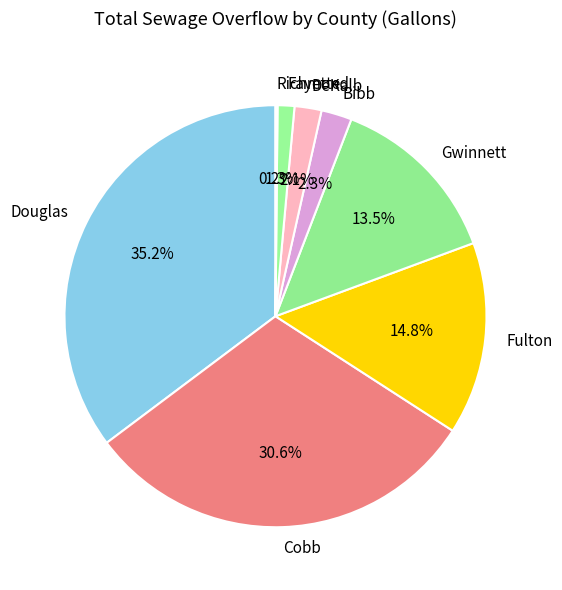

Is Gwinnett the majority of the pie?

No